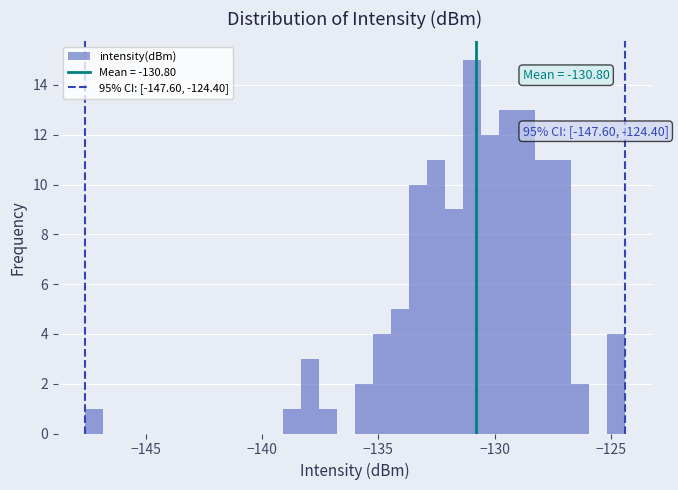

Read against the x-axis, roughly where is the centre of the tallest bar?

-131.0